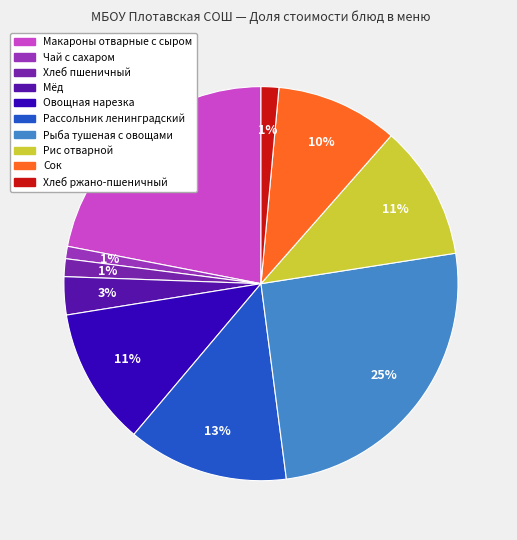

To the nearest percent, what is the combined percentage of Мёд and Чай с сахаром?

4%